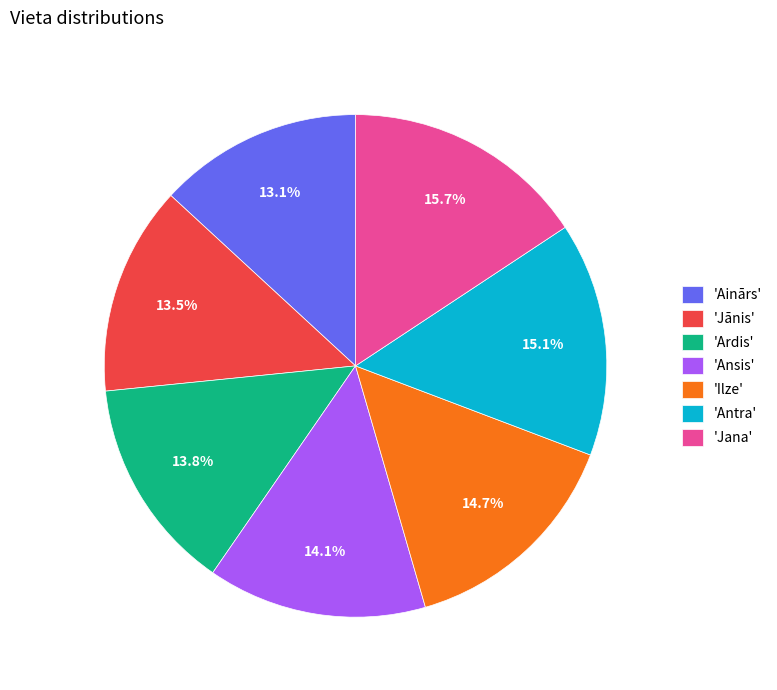

To the nearest percent, what is the difference between the largest and smallest slice percentages?

3%